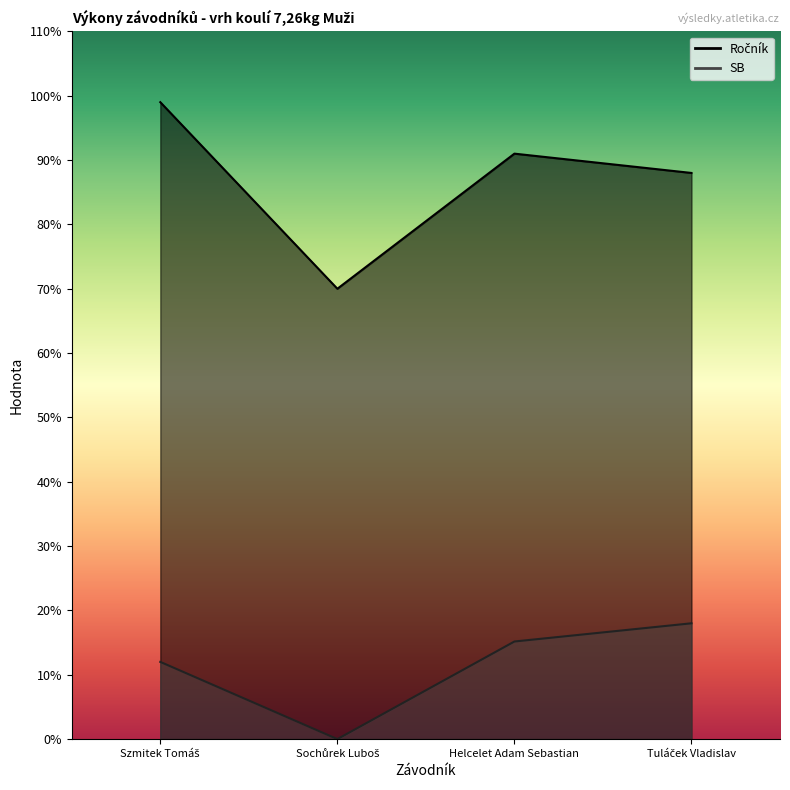

Reading left to right, list all the values displayed in this chart.

Ročník: 99.0	70.0	91.0	88.0
SB: 12.0	0.0	15.2	18.0